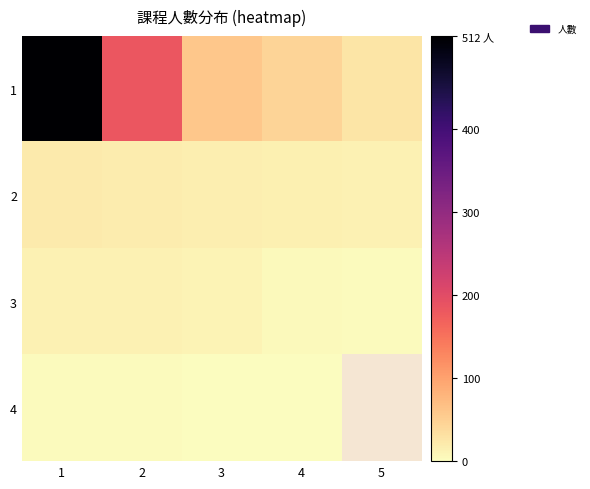

Which category has the highest value in the 2 series?

1